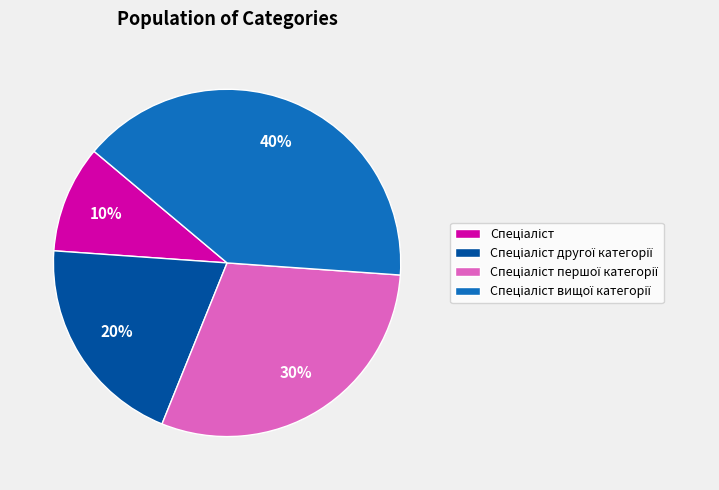

How many segments does this pie chart have?

4